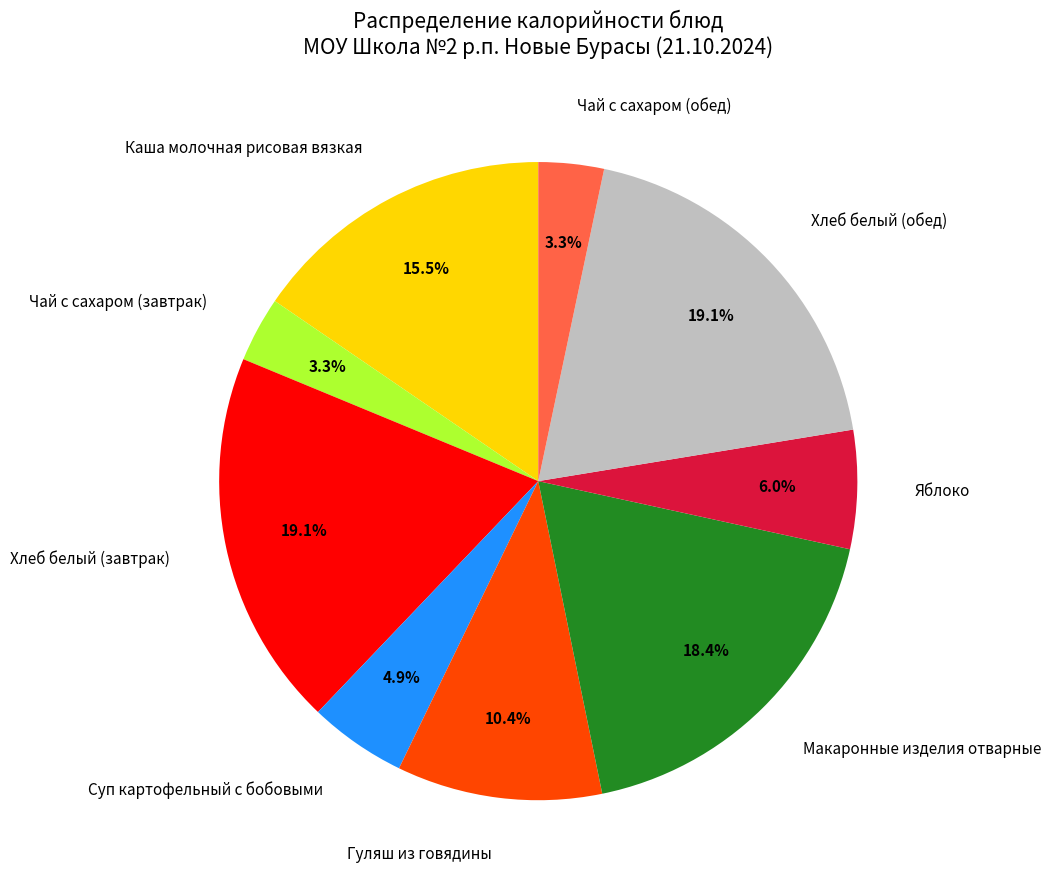

Does Чай с сахаром (завтрак) represent more than half of the total?

No